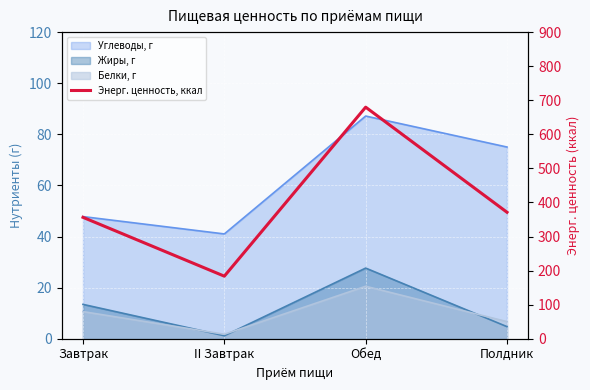

Between Обед and Завтрак, which is larger?

Обед